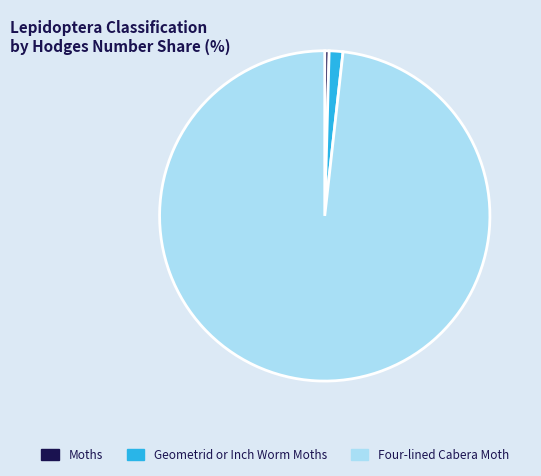

Rank the categories by value from highest to lowest.

Four-lined Cabera Moth, Geometrid or Inch Worm Moths, Moths